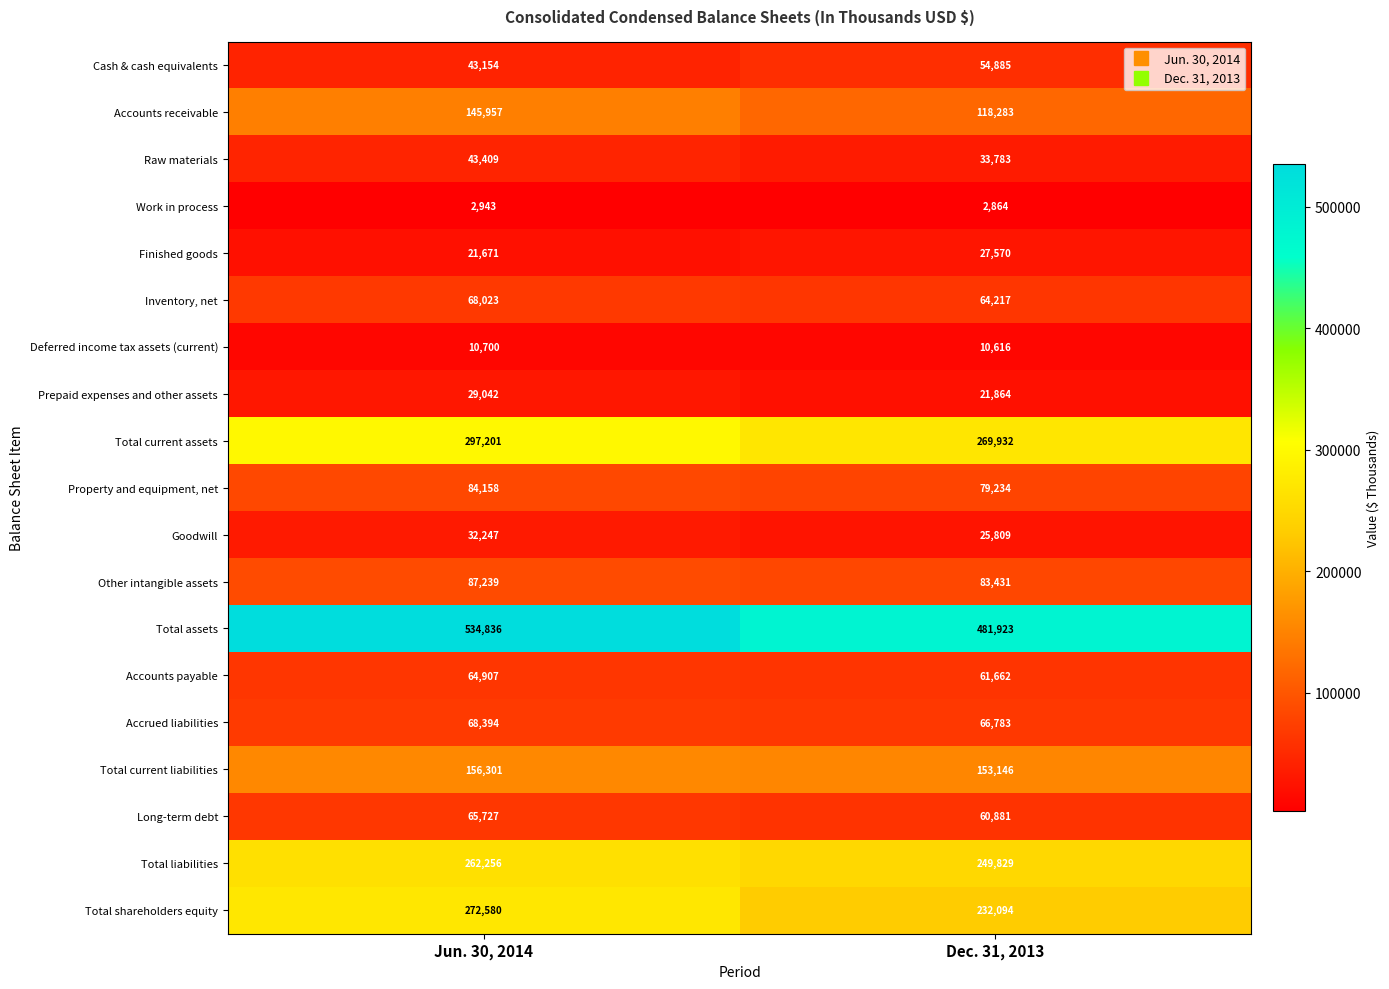

At which category is the sum across all series the highest?

Jun. 30, 2014